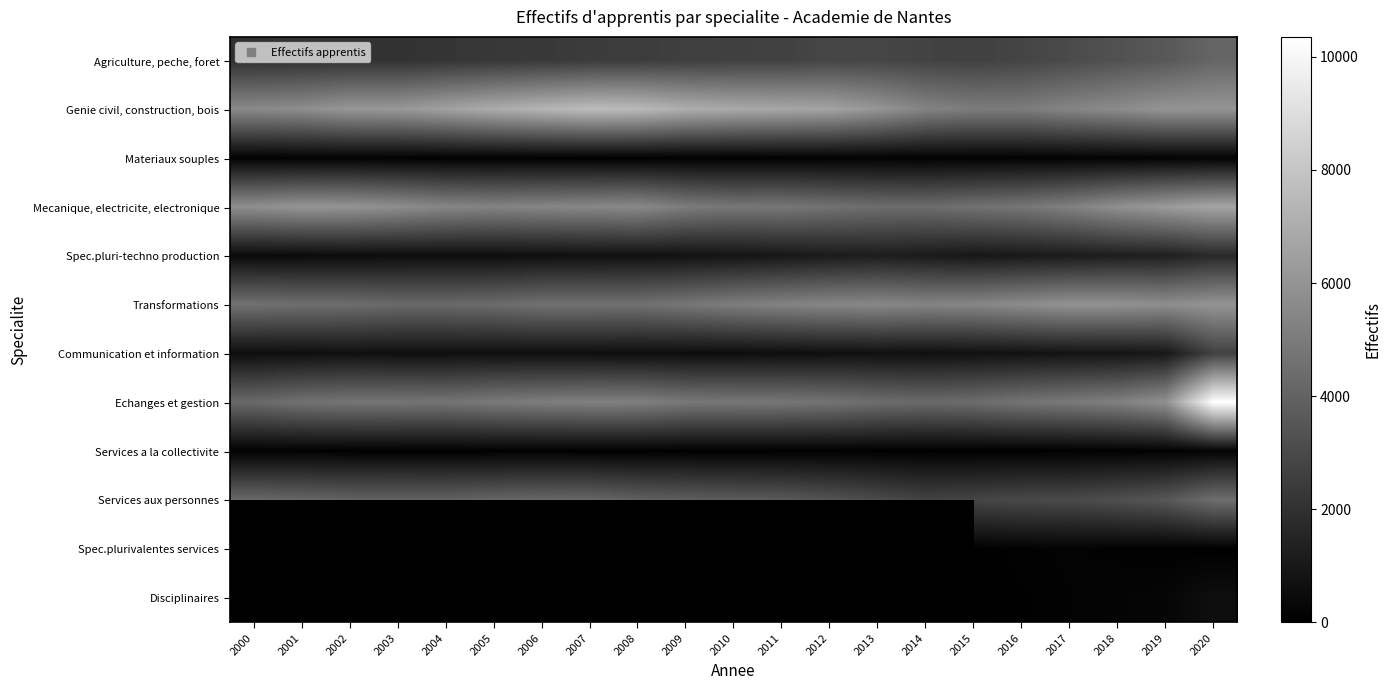

Which category has the highest value across all series?

2020